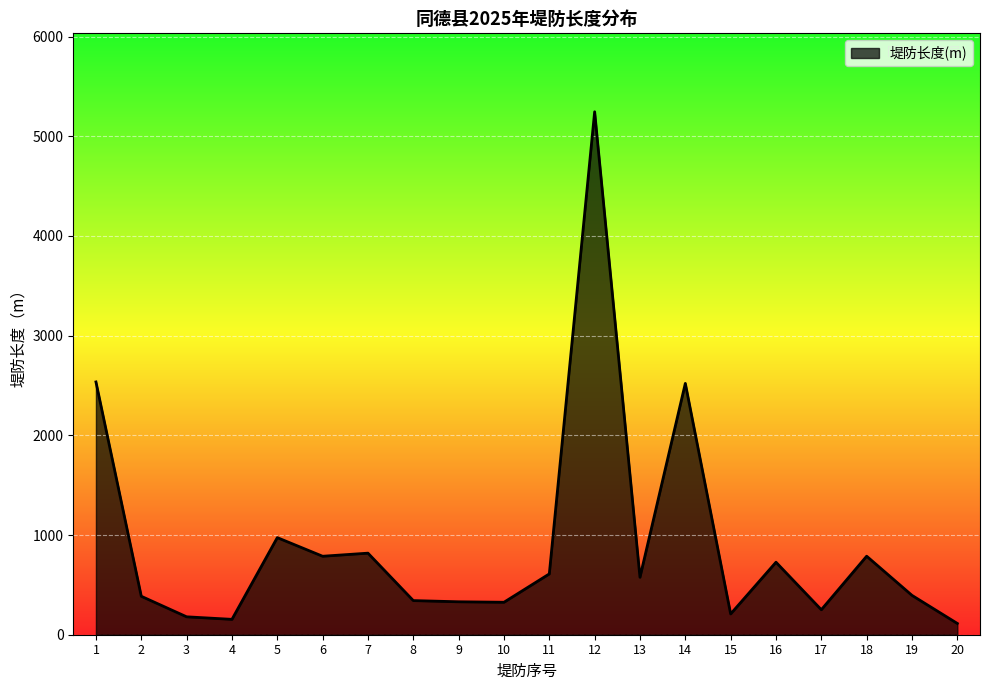

What is the difference between the maximum and minimum values?

5132.5